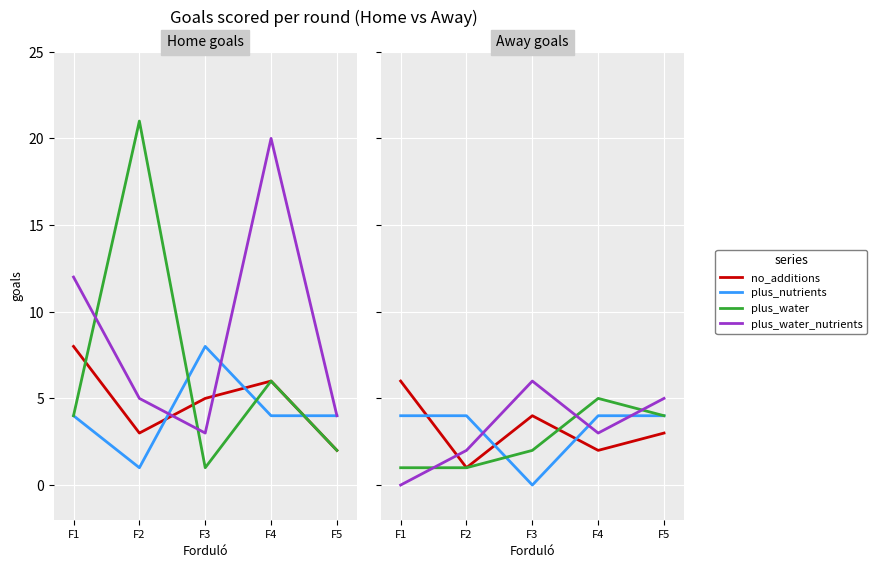

At which category does plus_water_nutrients reach its first local peak?

F3